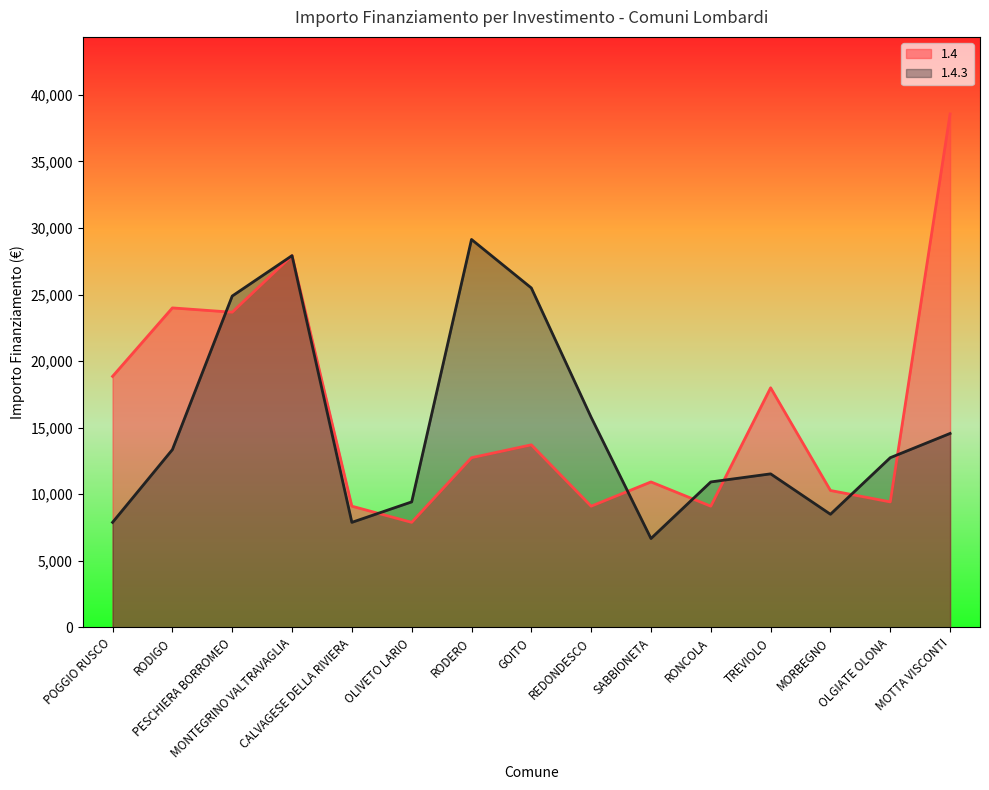

What are all the series names shown in the legend?

1.4, 1.4.3